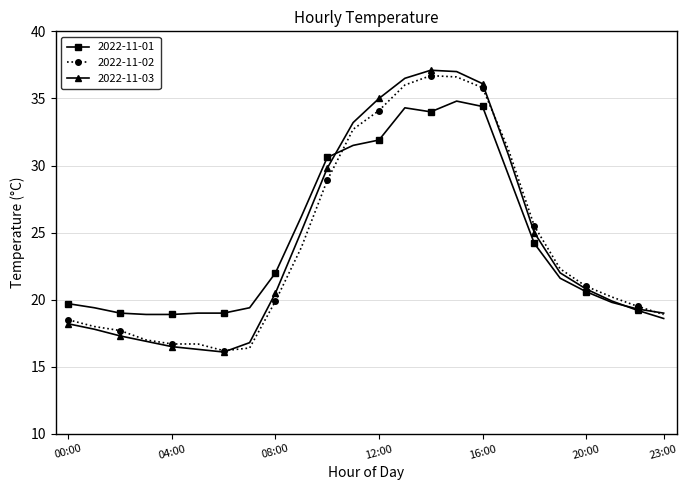

What is the value of the 2022-11-03 point at the 2nd from the left?

17.8